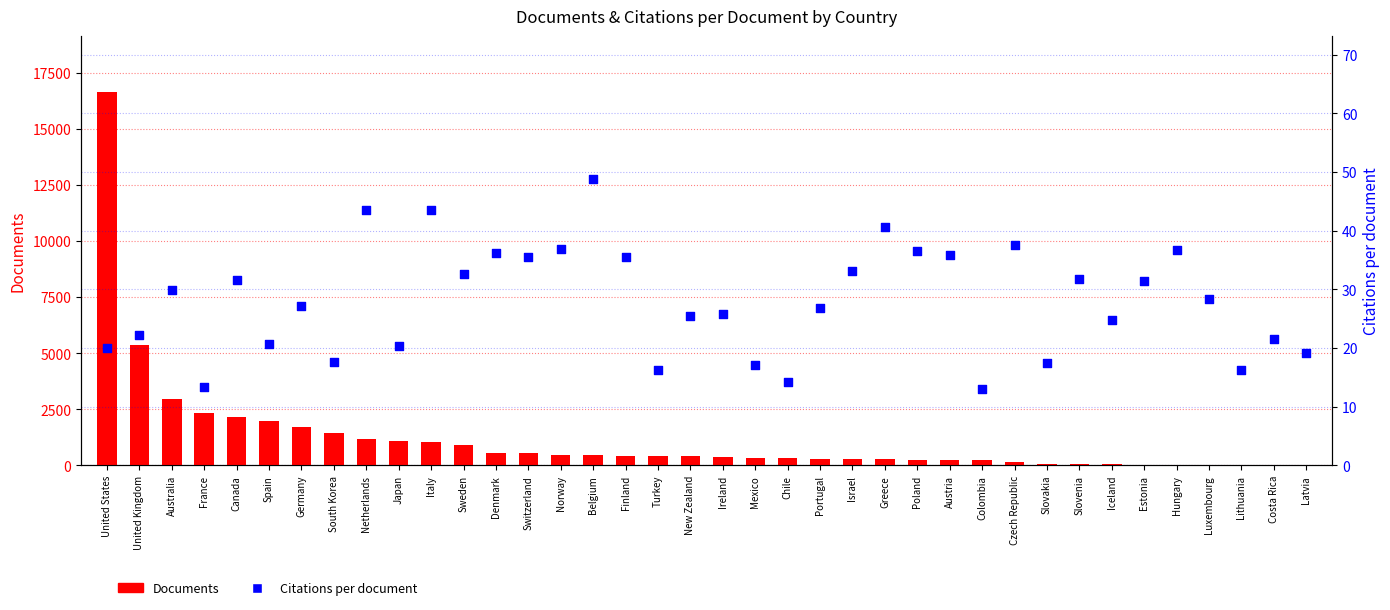

Which series reaches the maximum Y coordinate?

Documents